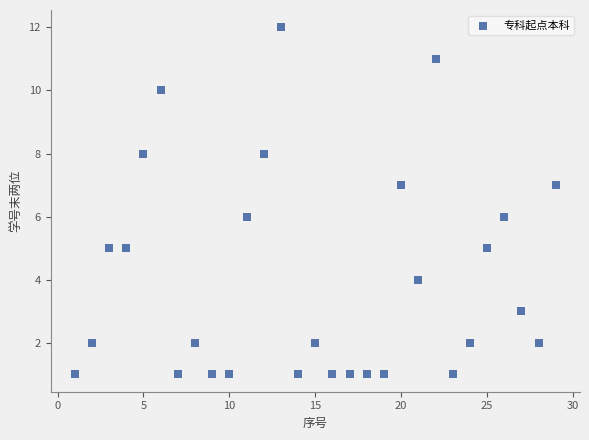

What is the range of X values (max minus min)?

28